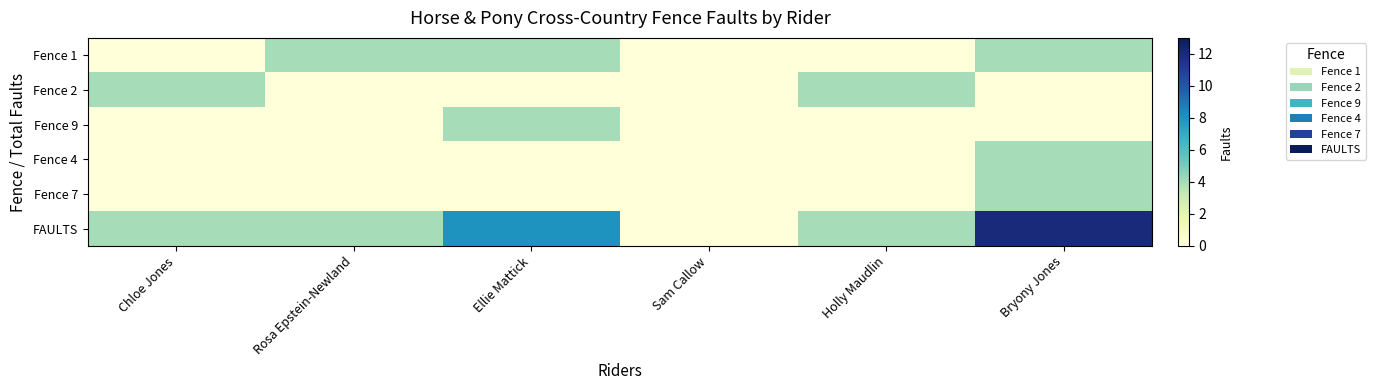

Reading right to left, extract all data points from this chart.

Fence 1: Bryony Jones=4	Holly Maudlin=0	Sam Callow=0	Ellie Mattick=4	Rosa Epstein-Newland=4	Chloe Jones=0
Fence 2: Bryony Jones=0	Holly Maudlin=4	Sam Callow=0	Ellie Mattick=0	Rosa Epstein-Newland=0	Chloe Jones=4
Fence 9: Bryony Jones=0	Holly Maudlin=0	Sam Callow=0	Ellie Mattick=4	Rosa Epstein-Newland=0	Chloe Jones=0
Fence 4: Bryony Jones=4	Holly Maudlin=0	Sam Callow=0	Ellie Mattick=0	Rosa Epstein-Newland=0	Chloe Jones=0
Fence 7: Bryony Jones=4	Holly Maudlin=0	Sam Callow=0	Ellie Mattick=0	Rosa Epstein-Newland=0	Chloe Jones=0
FAULTS: Bryony Jones=12	Holly Maudlin=4	Sam Callow=0	Ellie Mattick=8	Rosa Epstein-Newland=4	Chloe Jones=4